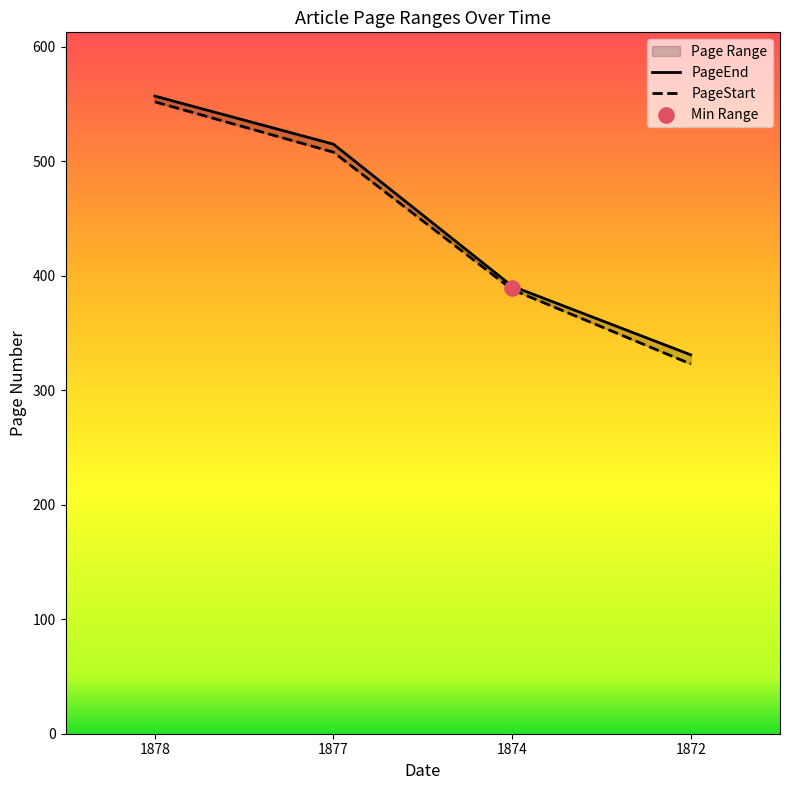

At which category is the sum across all series the highest?

1878